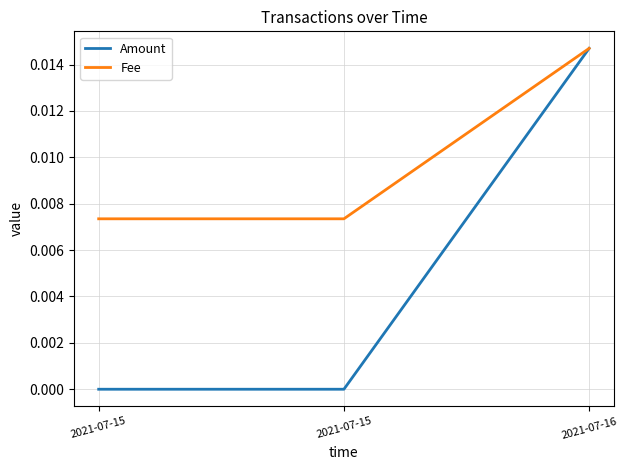

Rank the categories by Fee value from highest to lowest.

2021-07-16, 2021-07-15, 2021-07-15